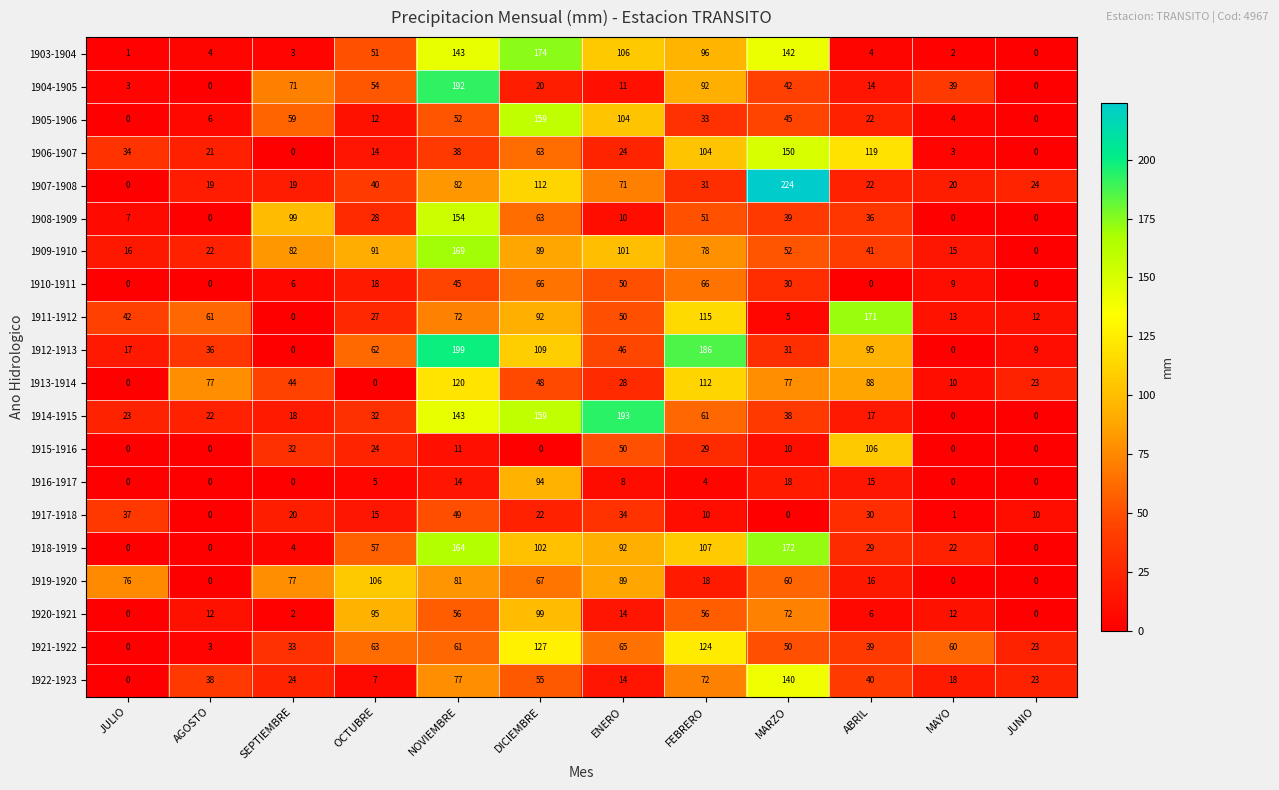

At MARZO, list the series in order from largest to smallest.

1907-1908, 1918-1919, 1906-1907, 1903-1904, 1922-1923, 1913-1914, 1920-1921, 1919-1920, 1909-1910, 1921-1922, 1905-1906, 1904-1905, 1908-1909, 1914-1915, 1912-1913, 1910-1911, 1916-1917, 1915-1916, 1911-1912, 1917-1918